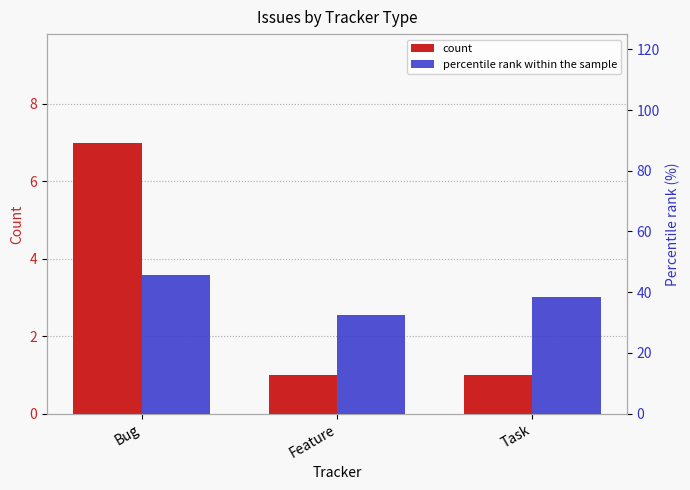

List the labels in order of percentile rank within the sample value, largest first.

Bug, Task, Feature